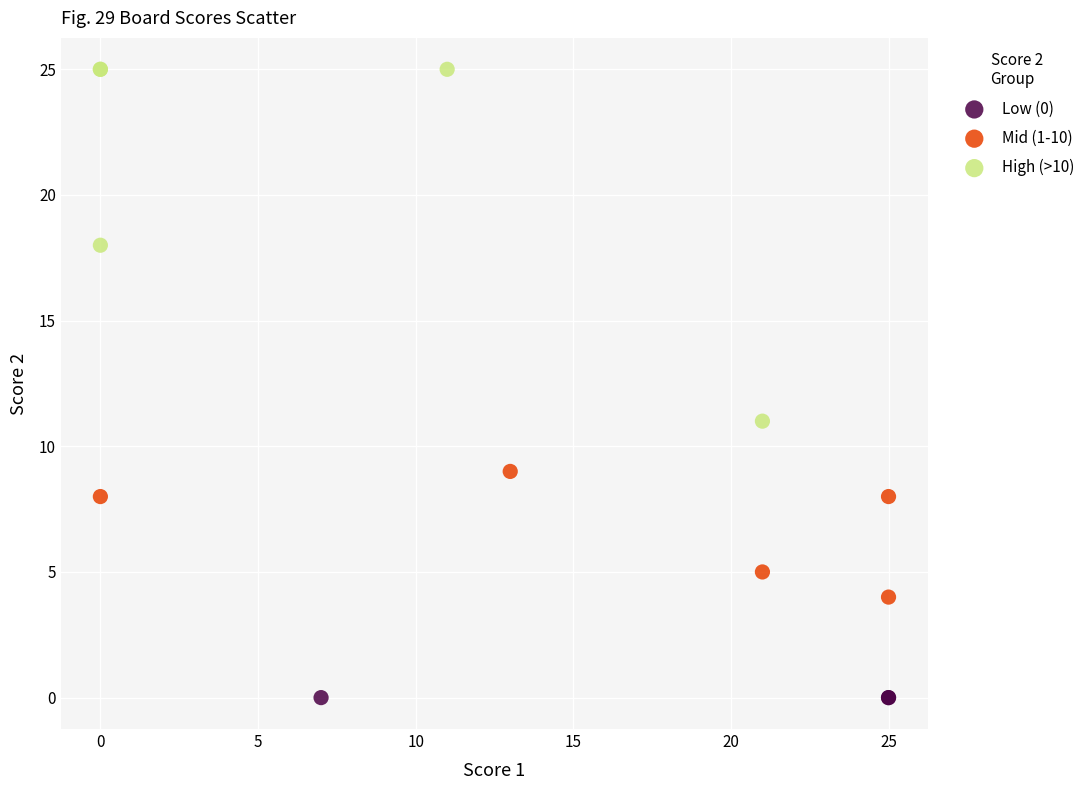

Which series contains the highest Y value?

High (>10)